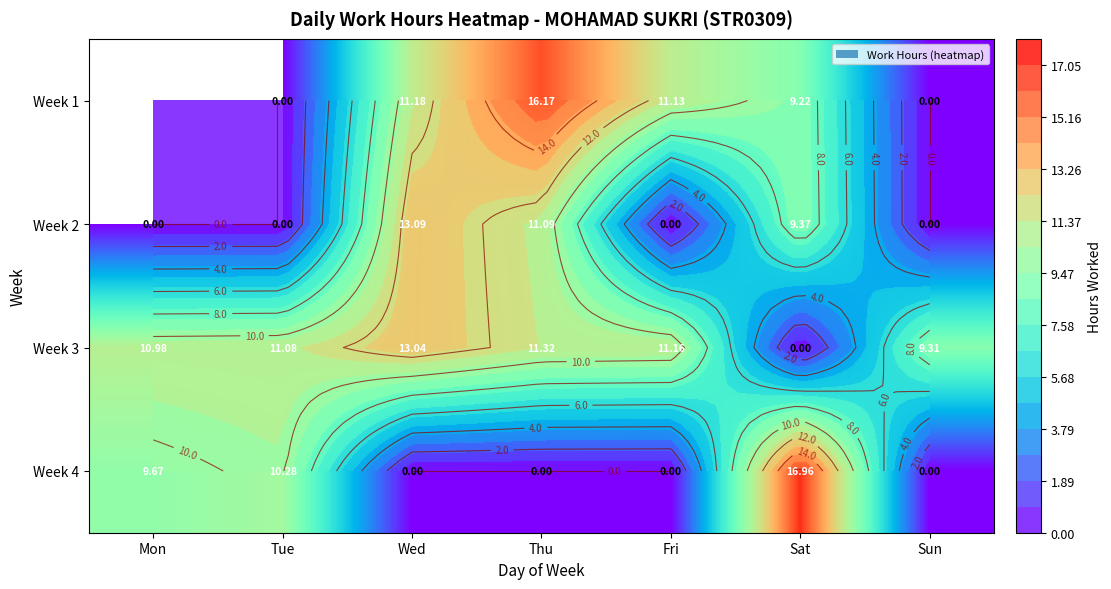

What is the total value across all series at Sat?

35.5